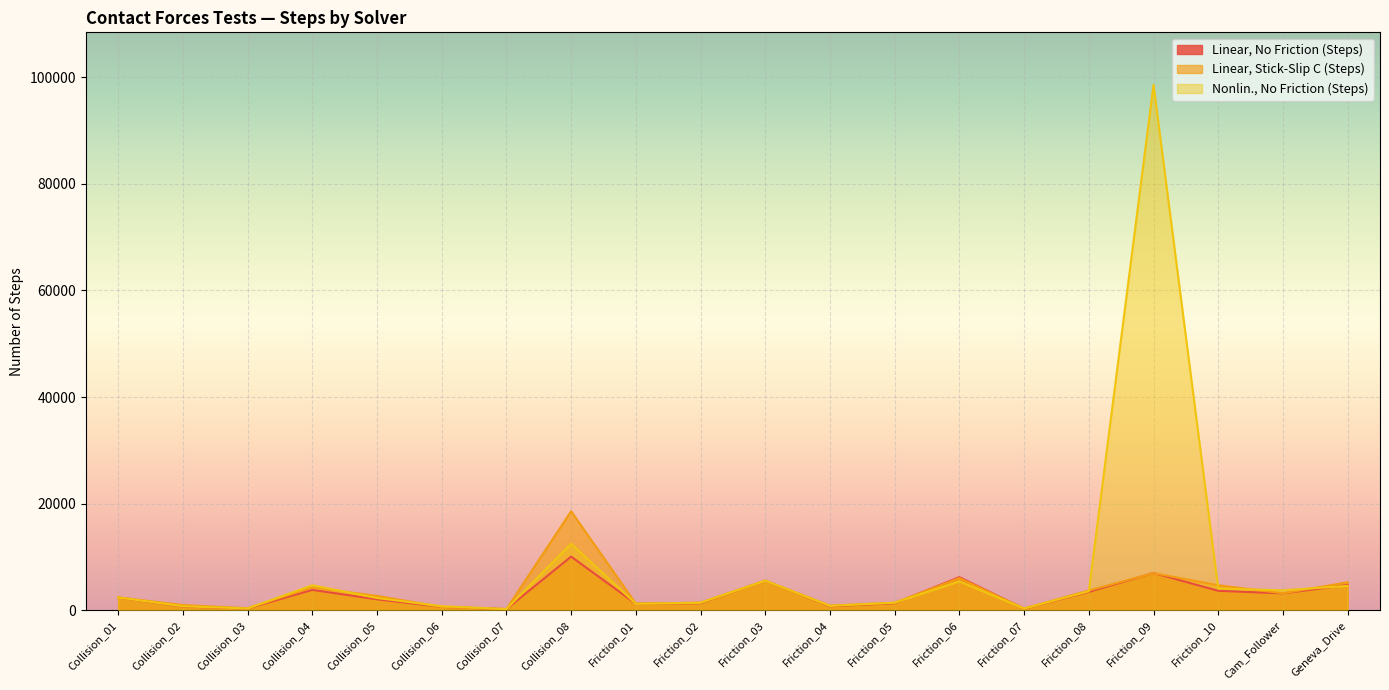

What is the sum of all Linear, Stick-Slip C (Steps) values?

70521